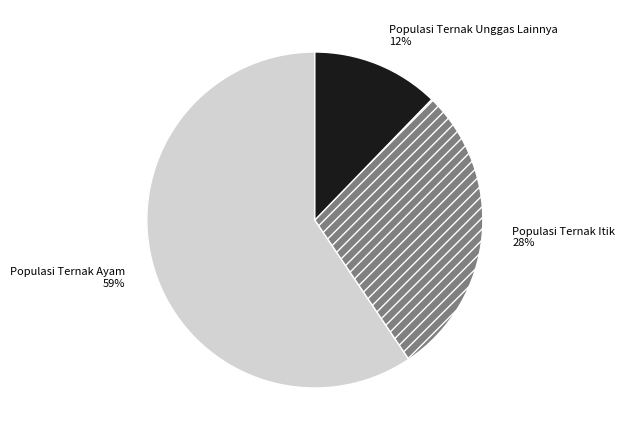

Rank the categories by value from lowest to highest.

Populasi Ternak Unggas Lainnya, Populasi Ternak Itik, Populasi Ternak Ayam